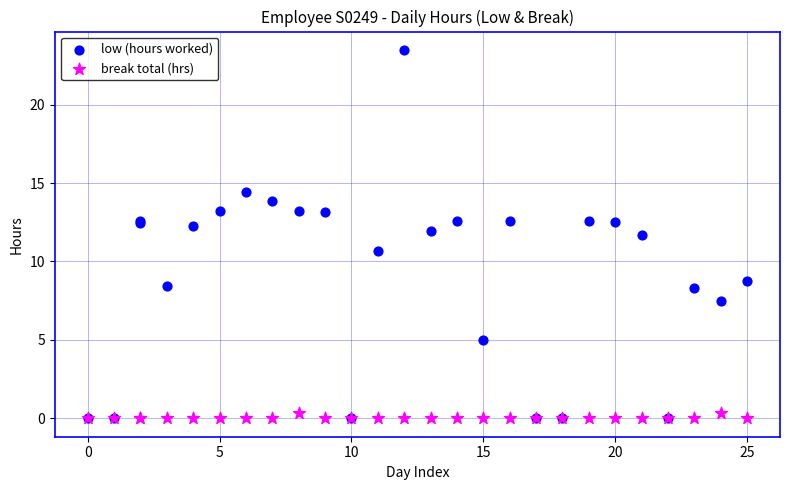

Which series has the largest Y range (max minus min)?

low (hours worked)